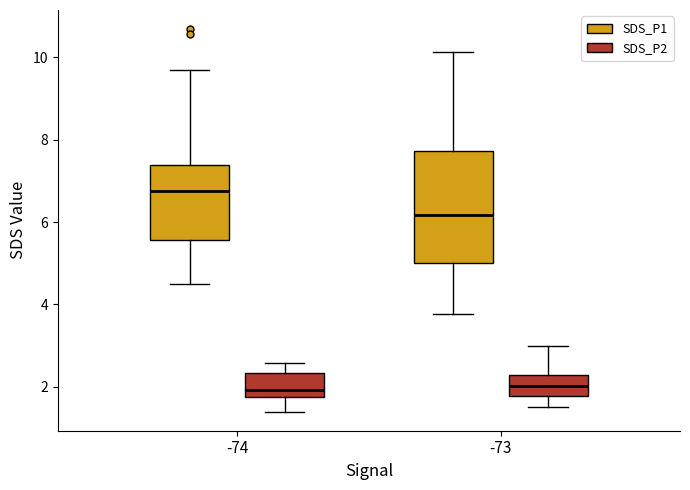

Reading left to right, read every box against the y-axis: the position of its median line, the range the box covers, and the ends of its whiskers. The values are not printed on the chart, so give them approximately, as read against the axis.

-74 (SDS_P1): median 6.8, box 5.6 to 7.4, whiskers 4.6 to 9.8
-74 (SDS_P2): median 2.0, box 1.8 to 2.4, whiskers 1.4 to 2.6
-73 (SDS_P1): median 6.2, box 5.0 to 7.8, whiskers 3.8 to 10.2
-73 (SDS_P2): median 2.0, box 1.8 to 2.4, whiskers 1.6 to 3.0